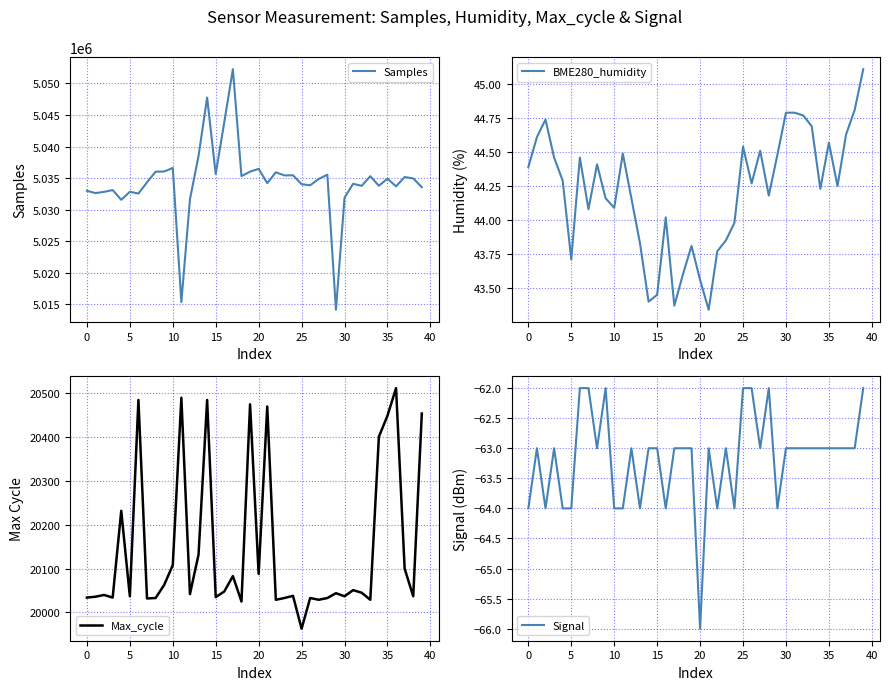

True or false: Signal and Samples cross at least once.

False